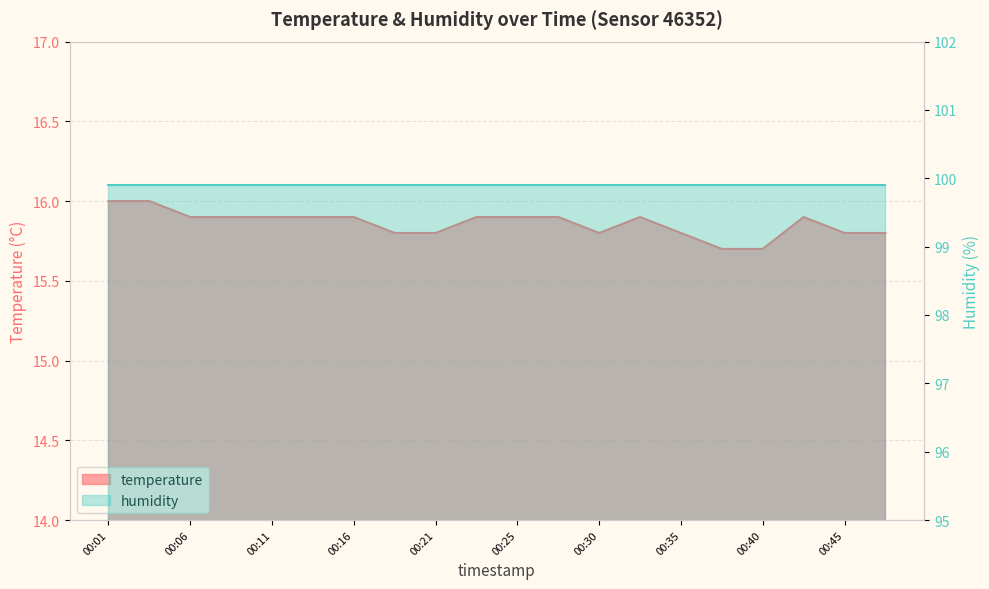

What value does the data have at 00:01?

16.0